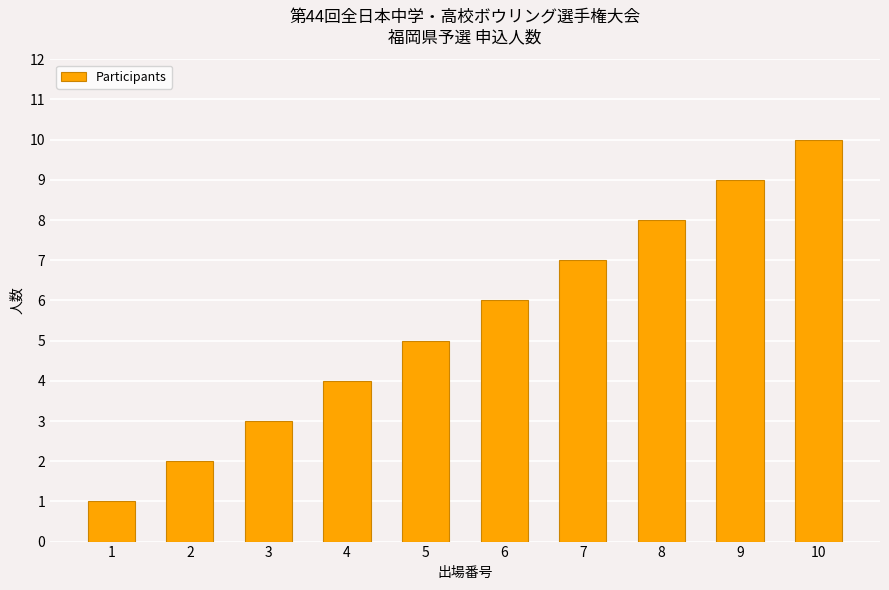

Reading left to right, transcribe all the data shown in this chart.

1	2	3	4	5	6	7	8	9	10